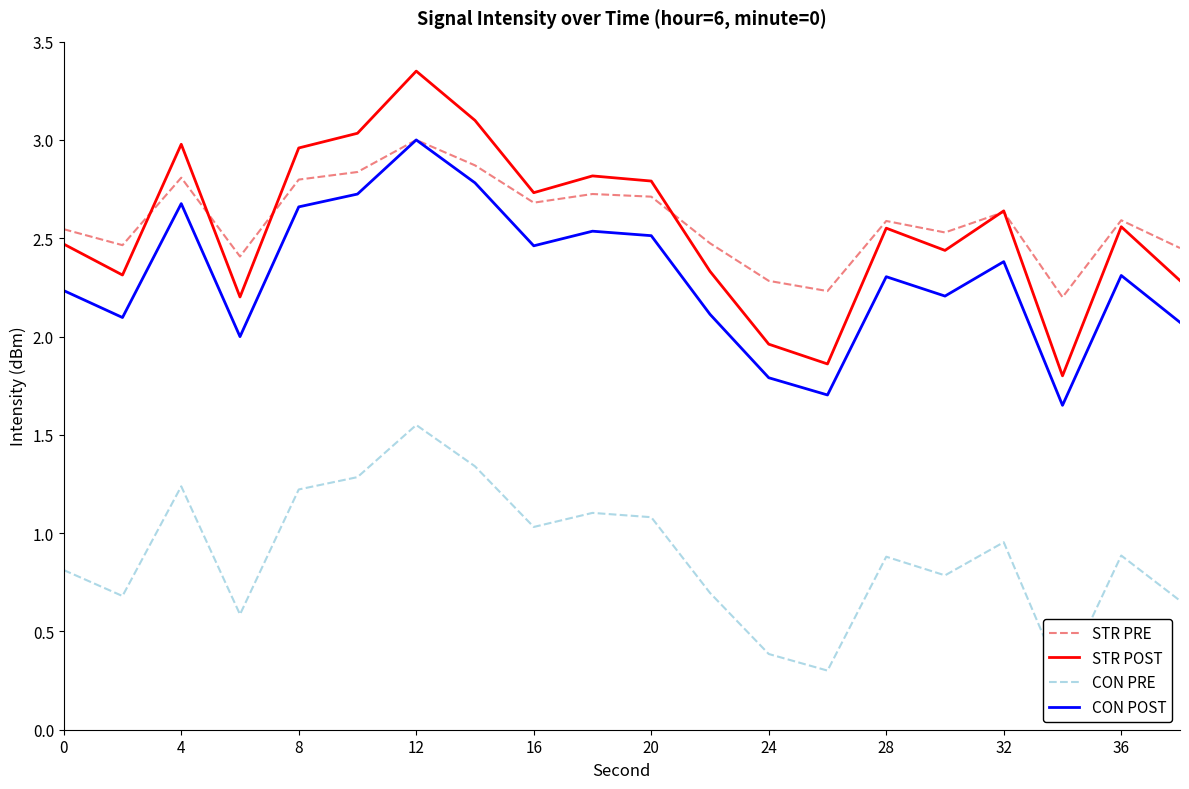

The value of STR PRE at 28 is 1.3. True or false?

False